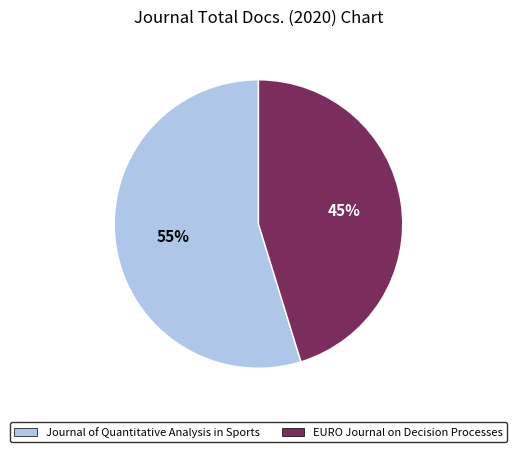

To the nearest percent, what is the difference between the largest and smallest slice percentages?

10%